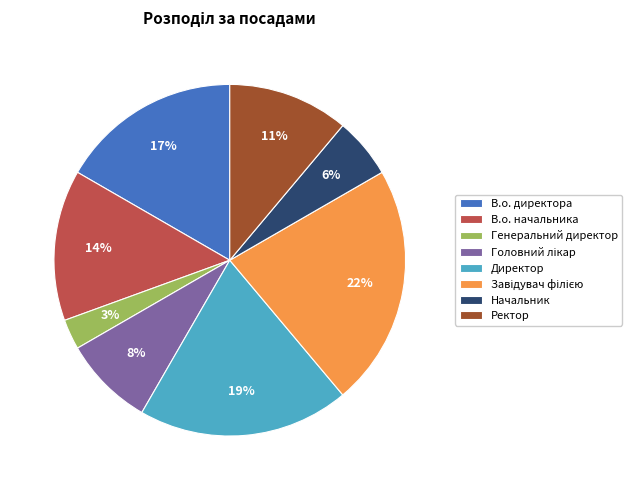

True or false: Директор accounts for 19% of the total.

True